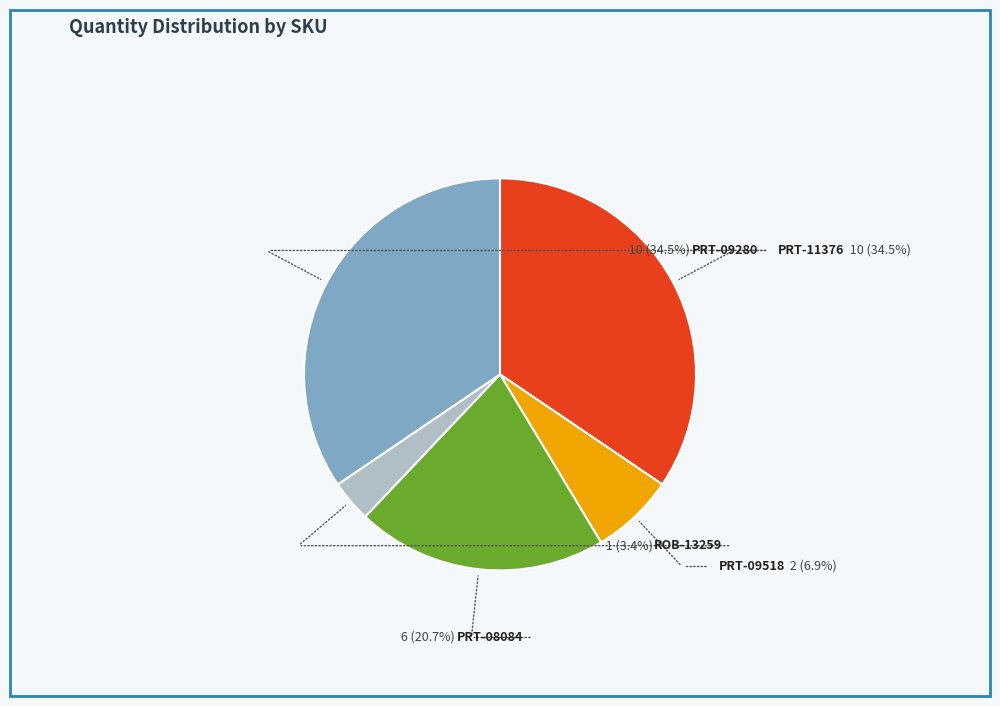

Rank the categories by value from lowest to highest.

ROB-13259
Wheel - 65mm
(Rubber Tire), PRT-09518
9V to Barrel
Jack Adapter, PRT-08084
Screw Terminals
3.5mm Pitch, PRT-11376
Arduino Stackable
Header - 10 Pin, PRT-09280
Arduino Stackable
Header - 6 Pin